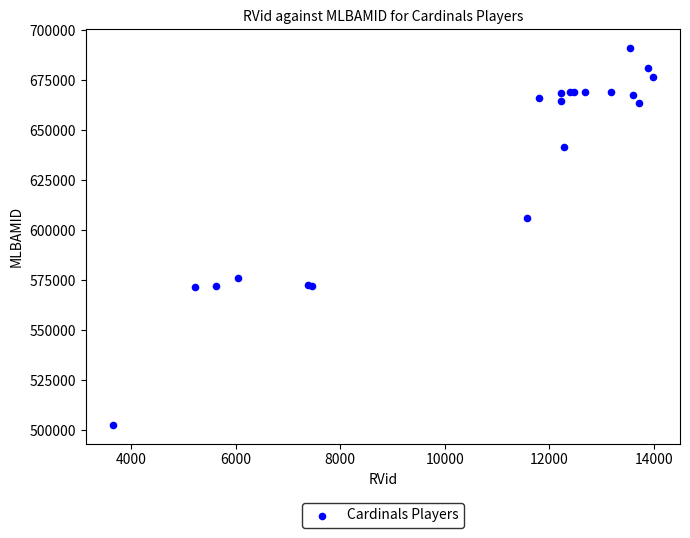

What Y value in the scatter plot is closest to 596847?

606149